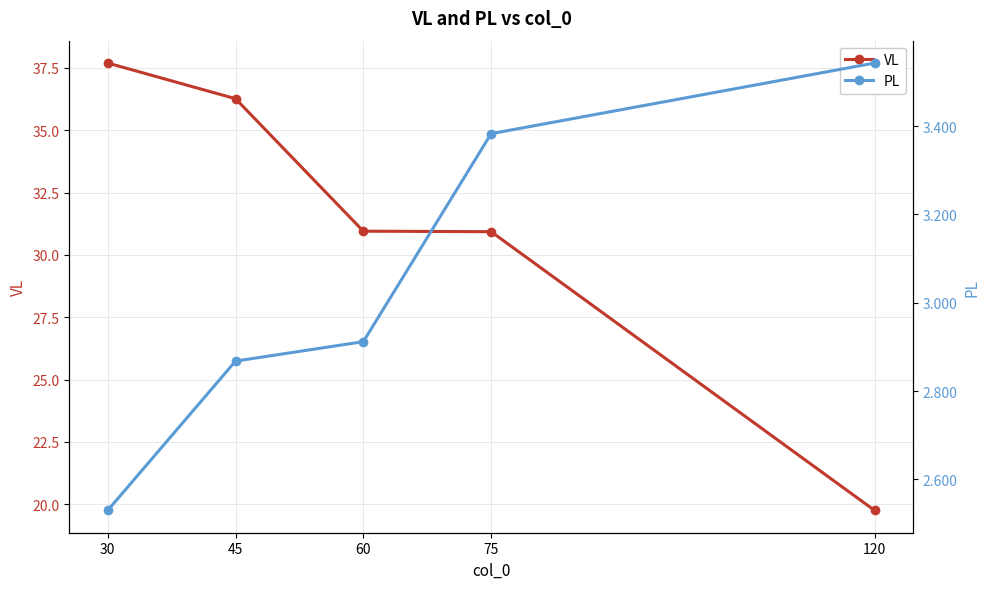

Reading left to right, transcribe all the data shown in this chart.

VL: 37.7	36.3	30.9	30.9	19.8
PL: 2.5	2.9	2.9	3.4	3.5